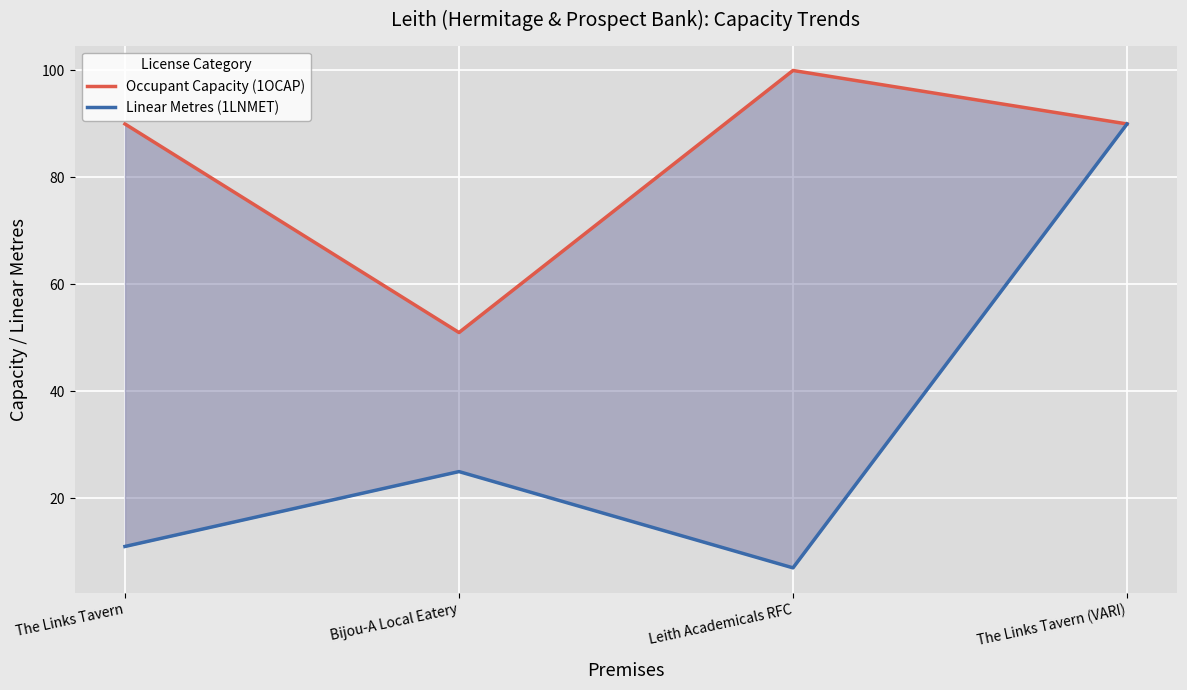

Rank the categories by Occupant Capacity (1OCAP) value from lowest to highest.

Bijou-A Local Eatery, The Links Tavern, The Links Tavern (VARI), Leith Academicals RFC